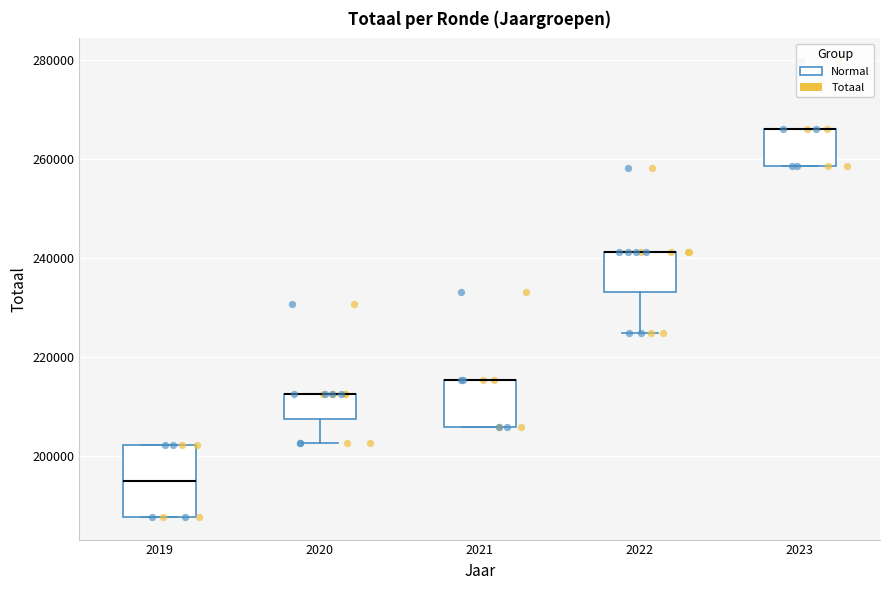

Reading left to right, read every box against the y-axis: the position of its median line, the range the box covers, and the ends of its whiskers. The values are not printed on the chart, so give them approximately, as read against the axis.

2019: median 194000, box 188000 to 202000, whiskers 188000 to 202000
2020: median 212000 (drawn on the box's upper edge), box 208000 to 212000, whiskers 202000 to 212000
2021: median 216000 (drawn on the box's upper edge), box 206000 to 216000, whiskers 206000 to 216000
2022: median 242000 (drawn on the box's upper edge), box 234000 to 242000, whiskers 224000 to 242000
2023: median 266000 (drawn on the box's upper edge), box 258000 to 266000, whiskers 258000 to 266000